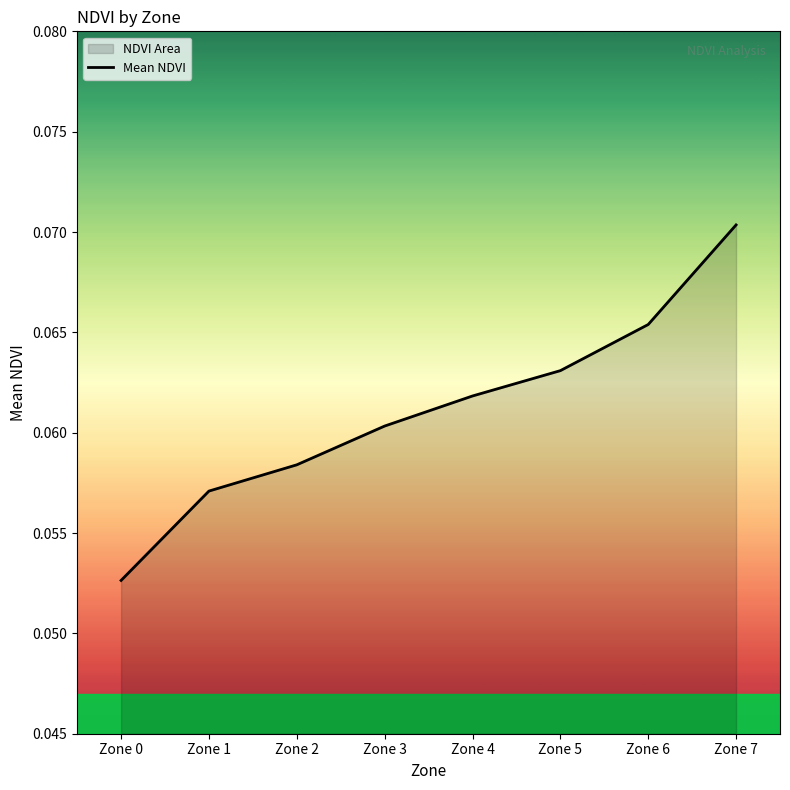

List the labels in order of value, smallest first.

Zone 0, Zone 1, Zone 2, Zone 3, Zone 4, Zone 5, Zone 6, Zone 7